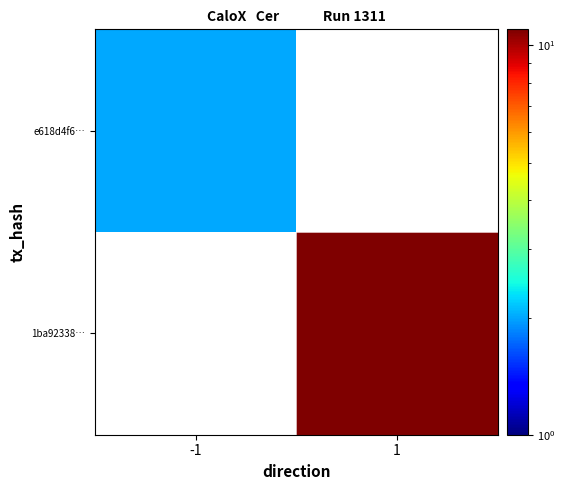

What is the minimum value shown in the chart?

2.0